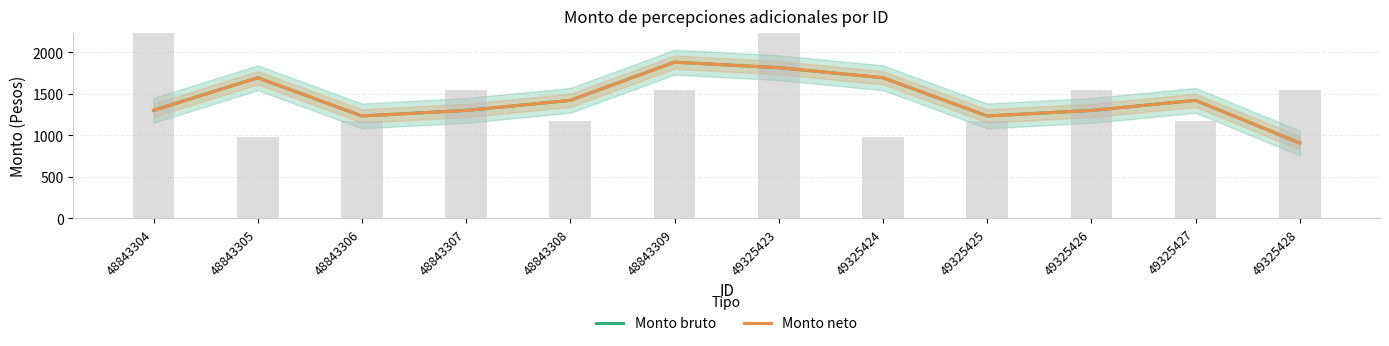

How many data points in Monto neto are above 1420?

6